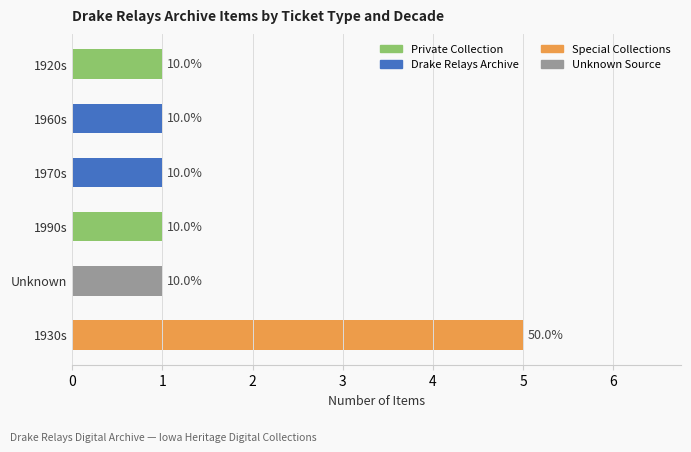

How many bars are there in total?

6